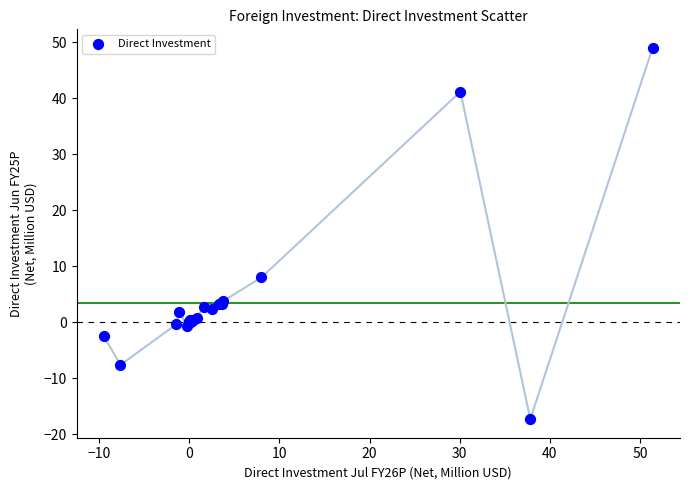

What Y value in the scatter plot is closest to 15?

8.0